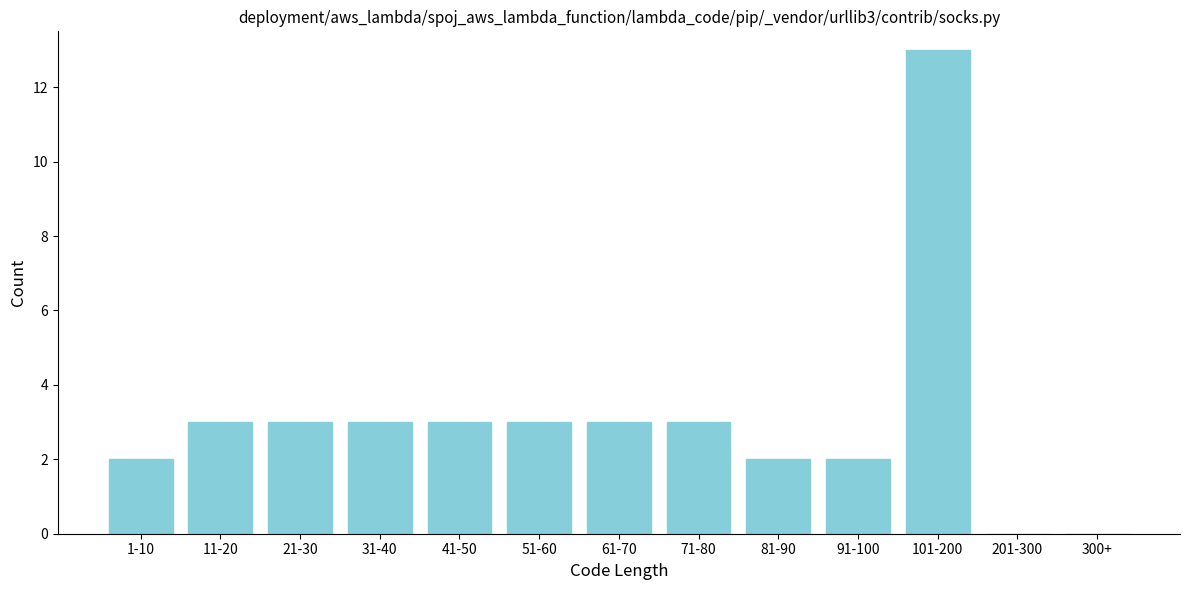

Reading left to right, transcribe all the data shown in this chart.

1-10=2	11-20=3	21-30=3	31-40=3	41-50=3	51-60=3	61-70=3	71-80=3	81-90=2	91-100=2	101-200=13	201-300=0	300+=0